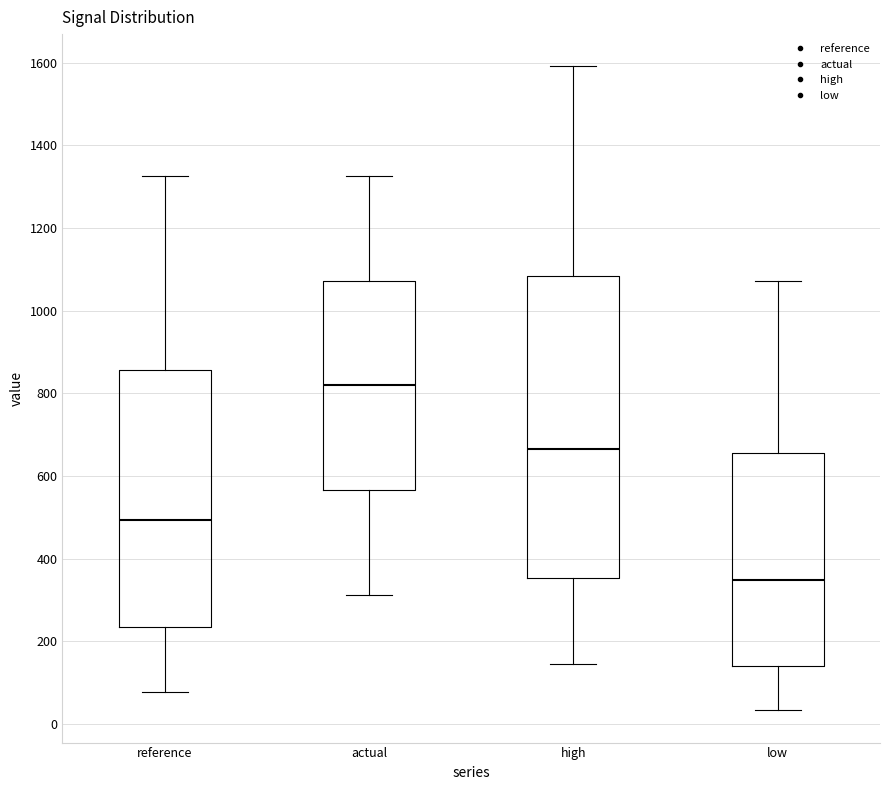

Which box's median line is the lowest?

low